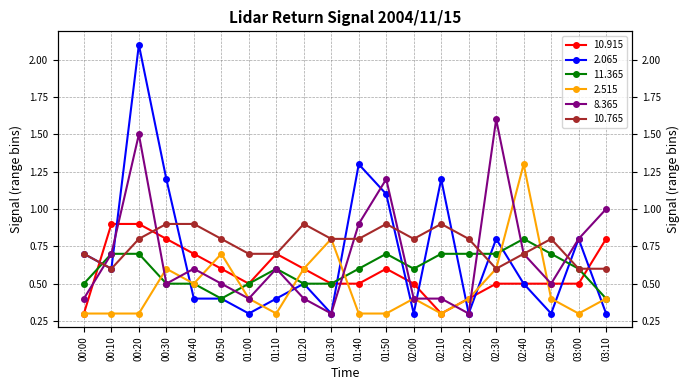

After their last crossing, which series has the higher values:  10.915 or  11.365?

 10.915